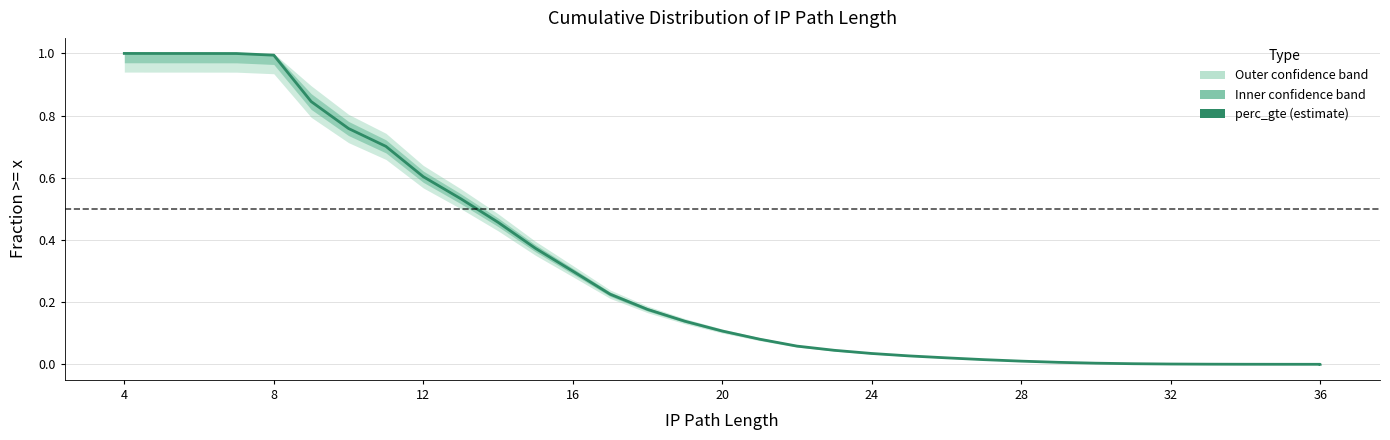

What is the label of the 1st point from the left?

4